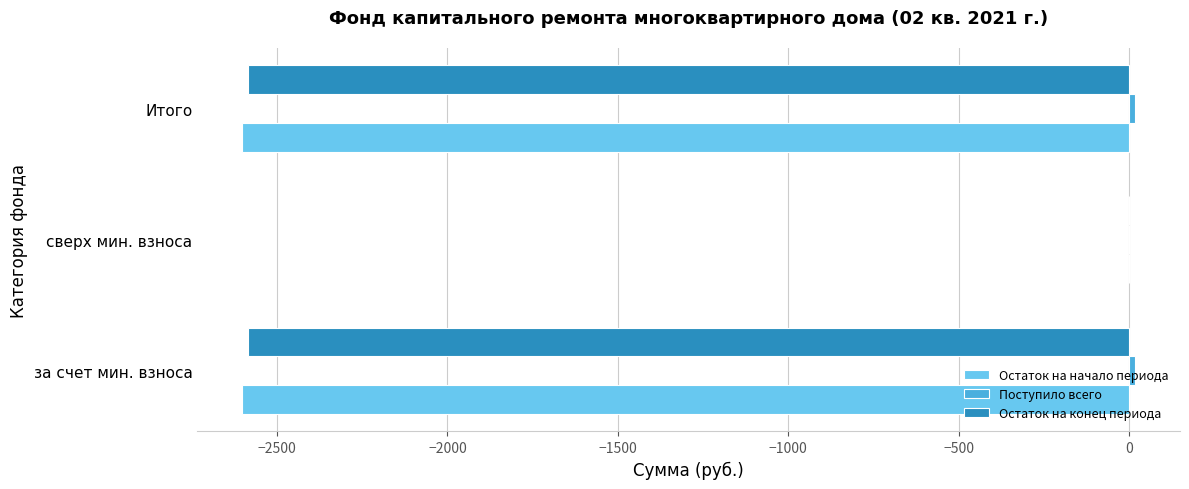

The value of Остаток на начало периода at Итого is -570.2. True or false?

False